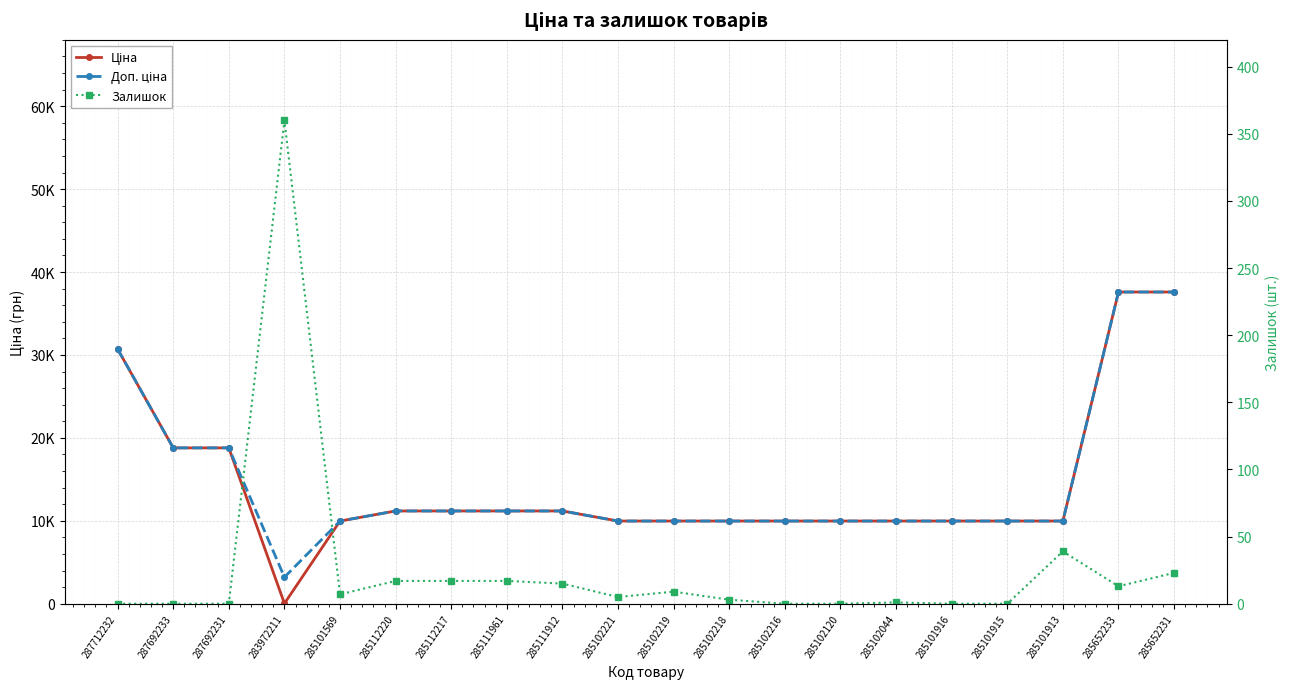

True or false: Доп. ціна and Залишок intersect in this chart.

False